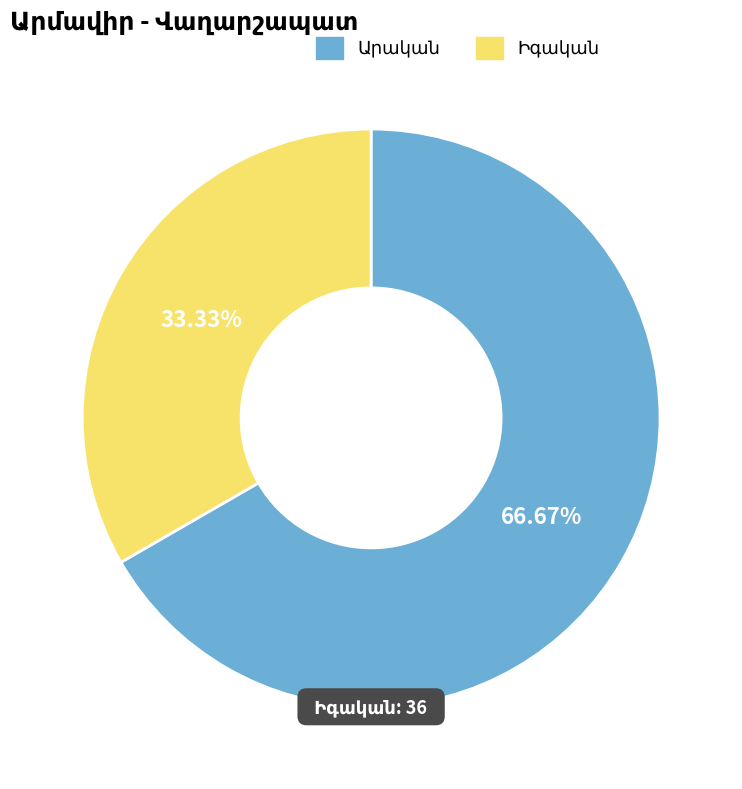

Rank the categories by value from lowest to highest.

Իգական, Արական